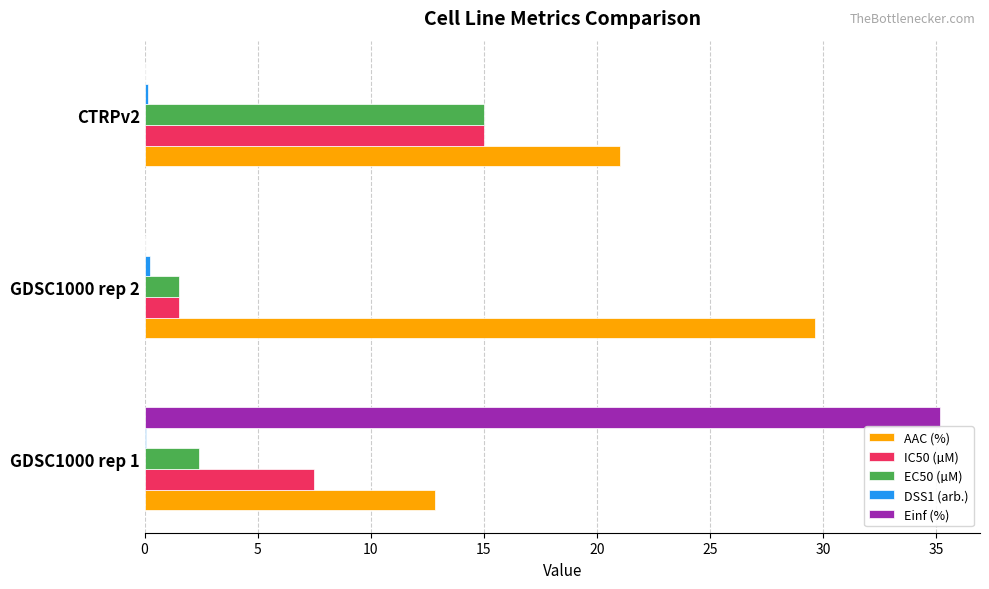

What is the sum of all AAC (%) values?

63.5